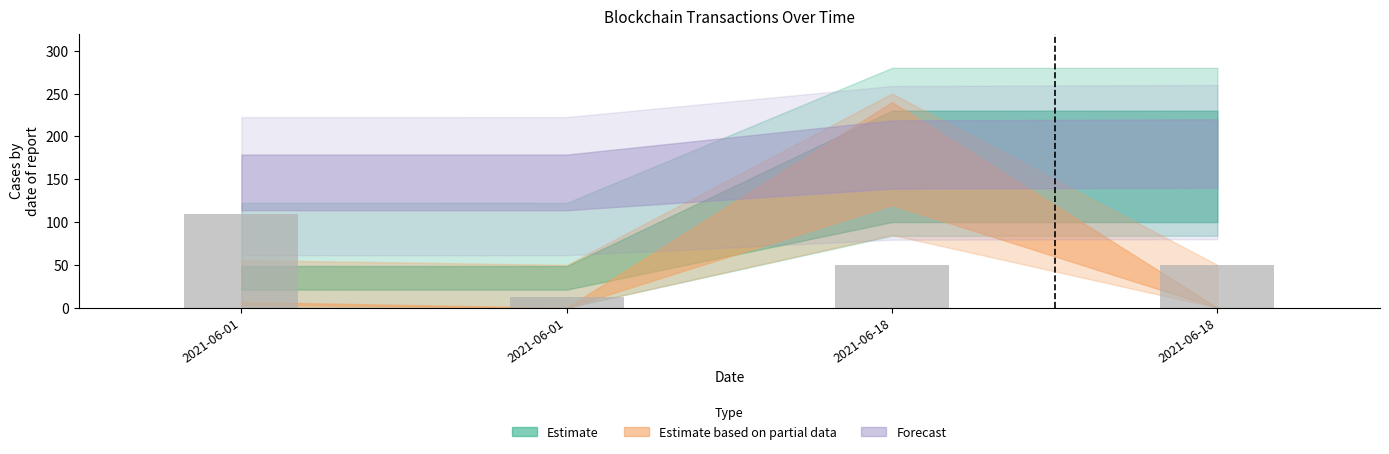

How many distinct data groups are displayed?

1